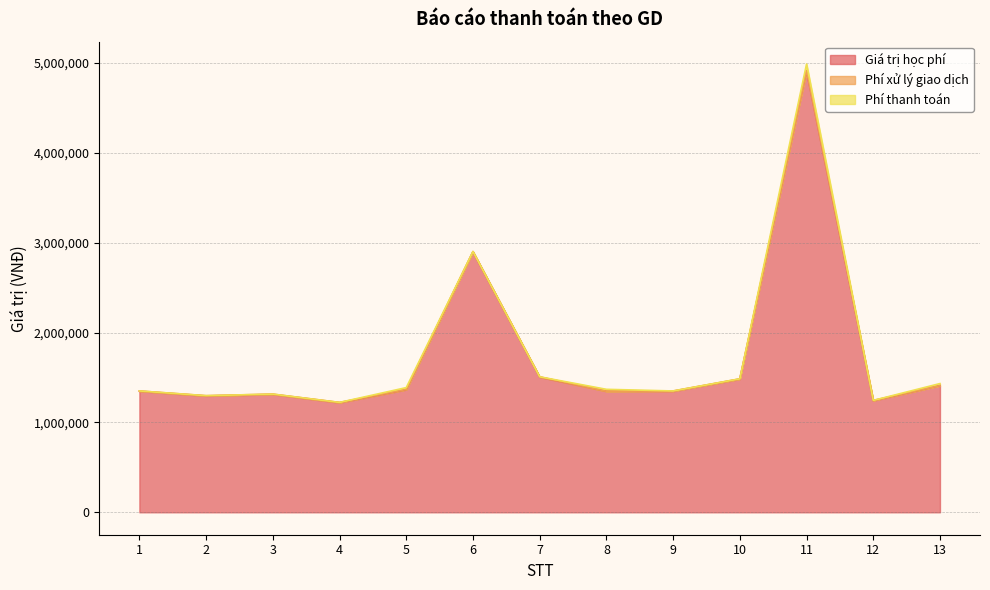

True or false: Phí thanh toán has more than 1 interior local peaks.

True